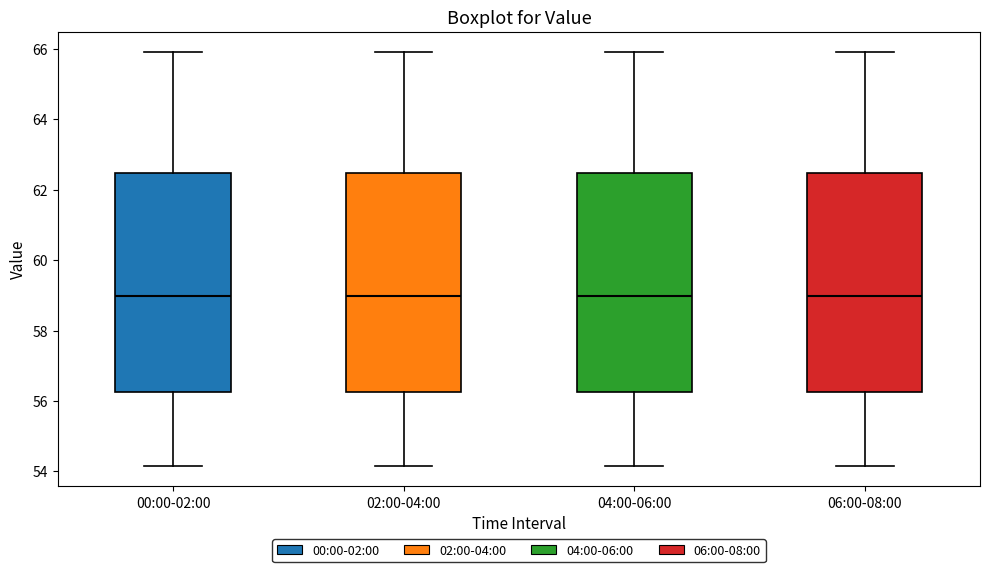

Reading left to right, read every box against the y-axis: the position of its median line, the range the box covers, and the ends of its whiskers. The values are not printed on the chart, so give them approximately, as read against the axis.

00:00-02:00: median 59.0, box 56.2 to 62.4, whiskers 54.2 to 66.0
02:00-04:00: median 59.0, box 56.2 to 62.4, whiskers 54.2 to 66.0
04:00-06:00: median 59.0, box 56.2 to 62.4, whiskers 54.2 to 66.0
06:00-08:00: median 59.0, box 56.2 to 62.4, whiskers 54.2 to 66.0